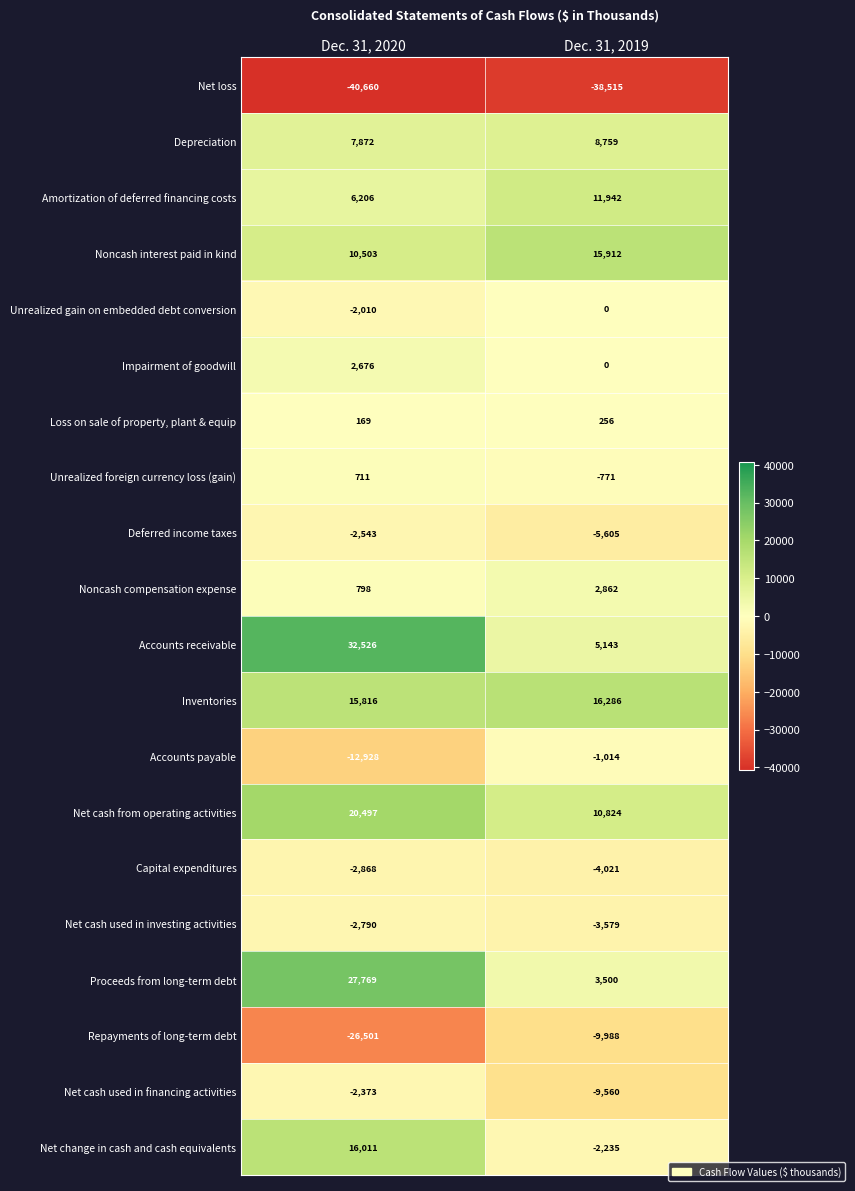

What is the difference between the highest and lowest values at Dec. 31, 2020?

73186